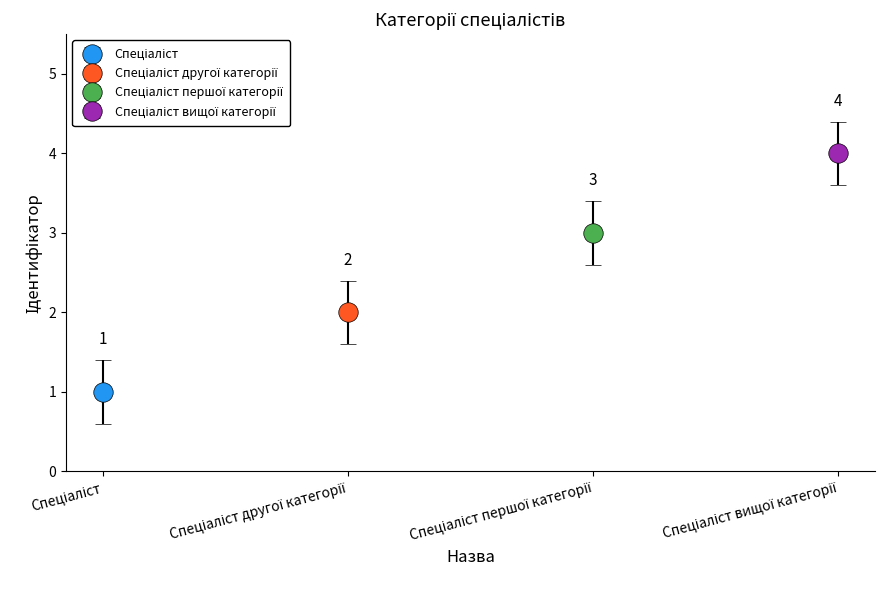

What is the sum of the values at Спеціаліст першої категорії and Спеціаліст вищої категорії?

7